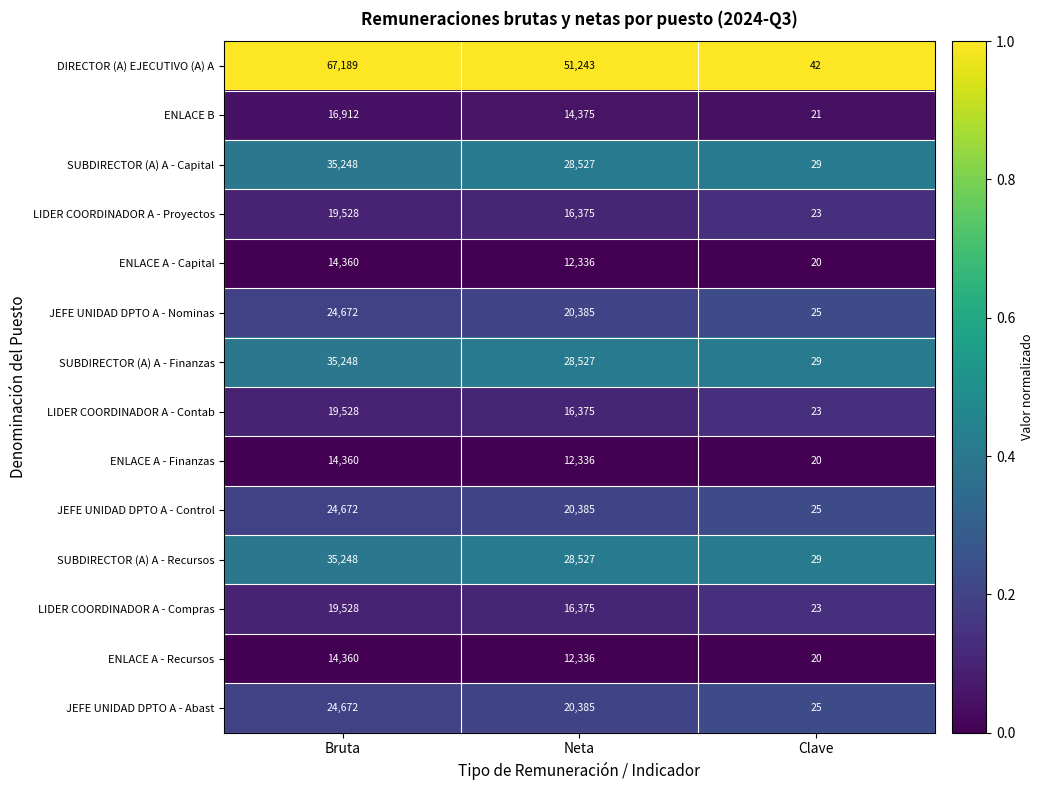

Which series has the widest spread of values?

DIRECTOR (A) EJECUTIVO (A) A